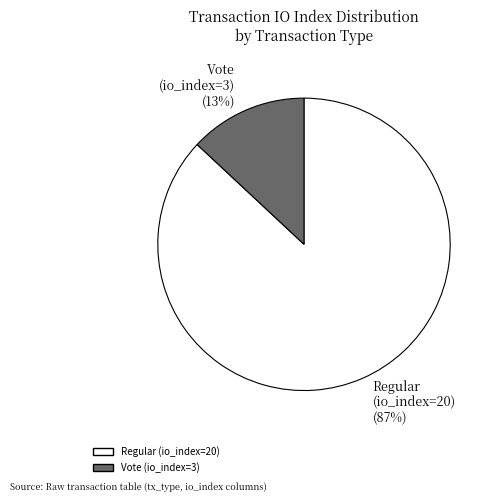

The Vote (io_index=3) slice represents 22% of the pie. True or false?

False